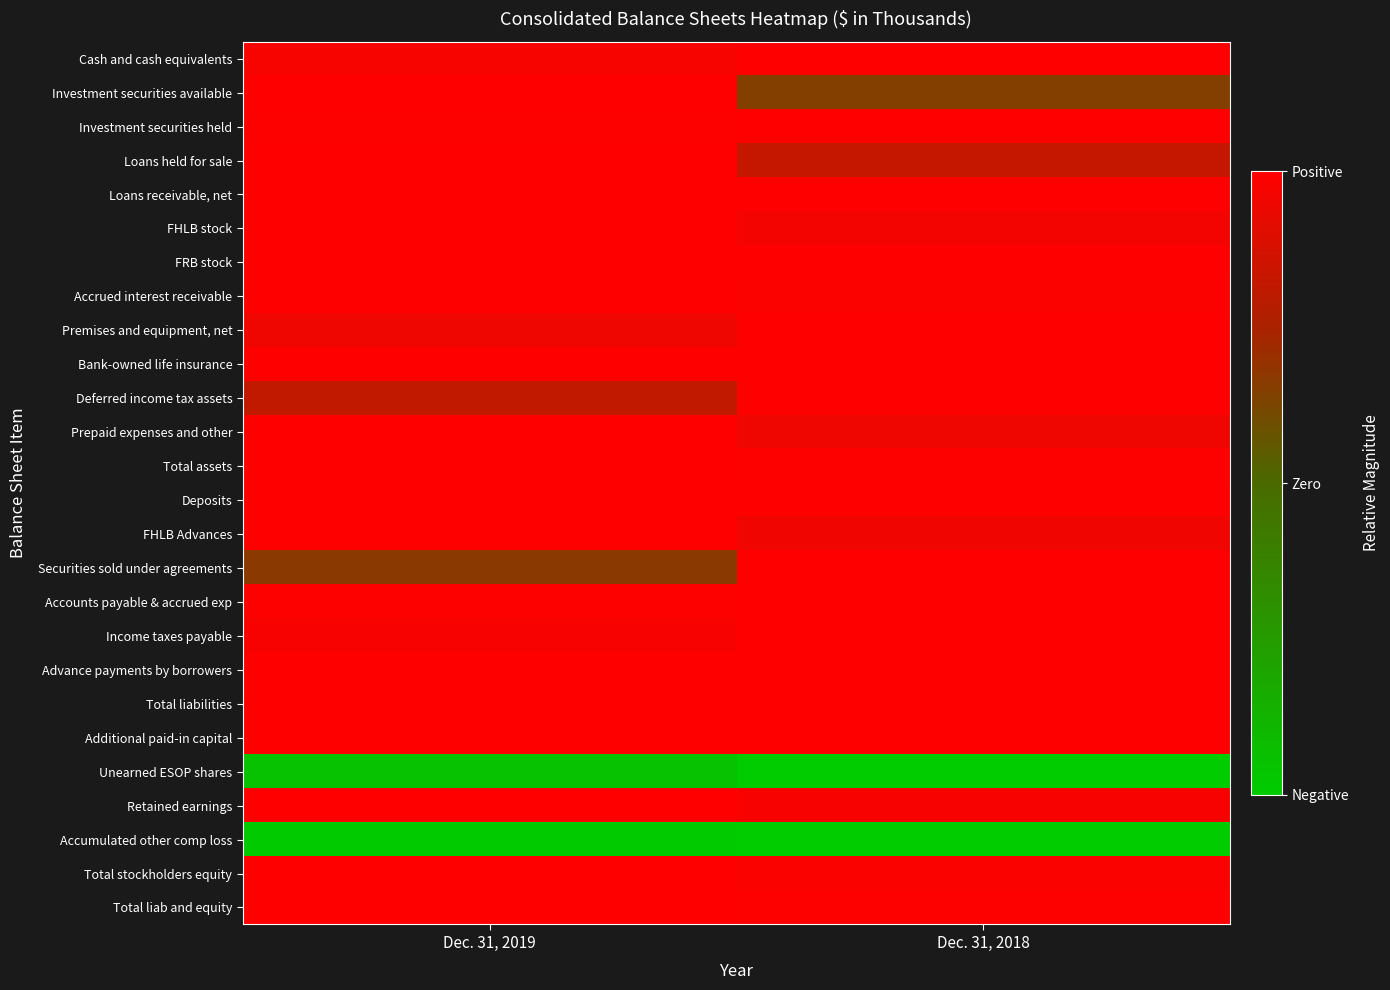

At how many categories does at least one series exceed 0?

2